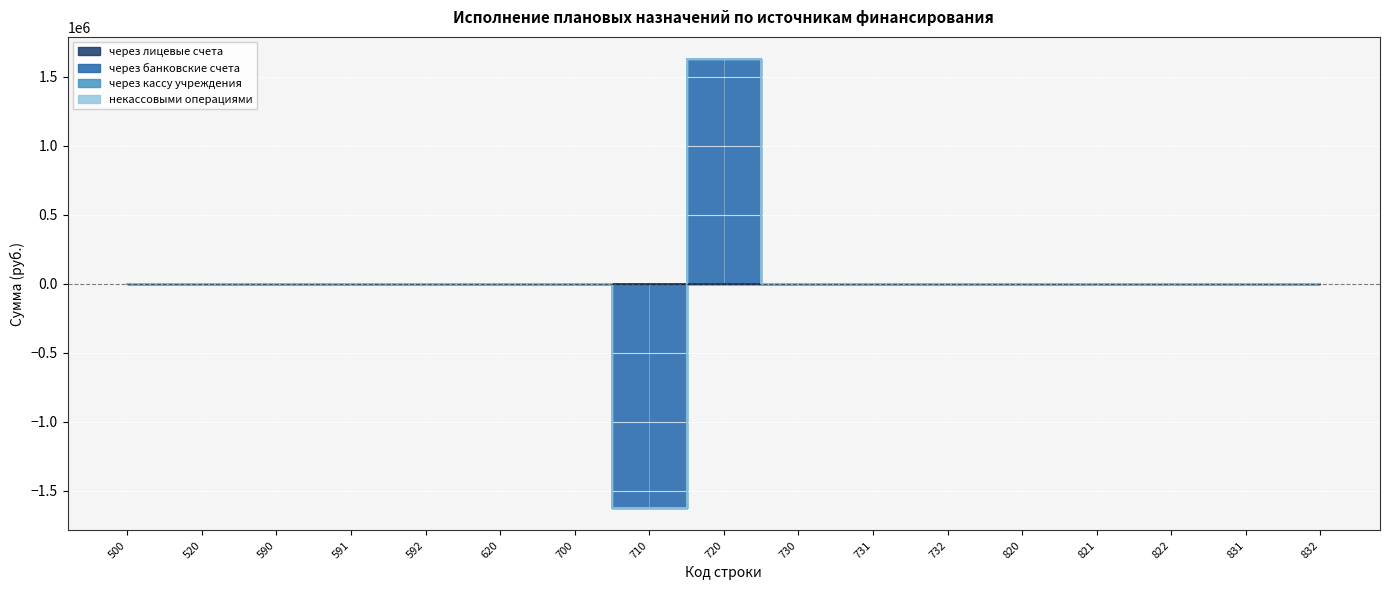

How many categories are shown in the chart?

17